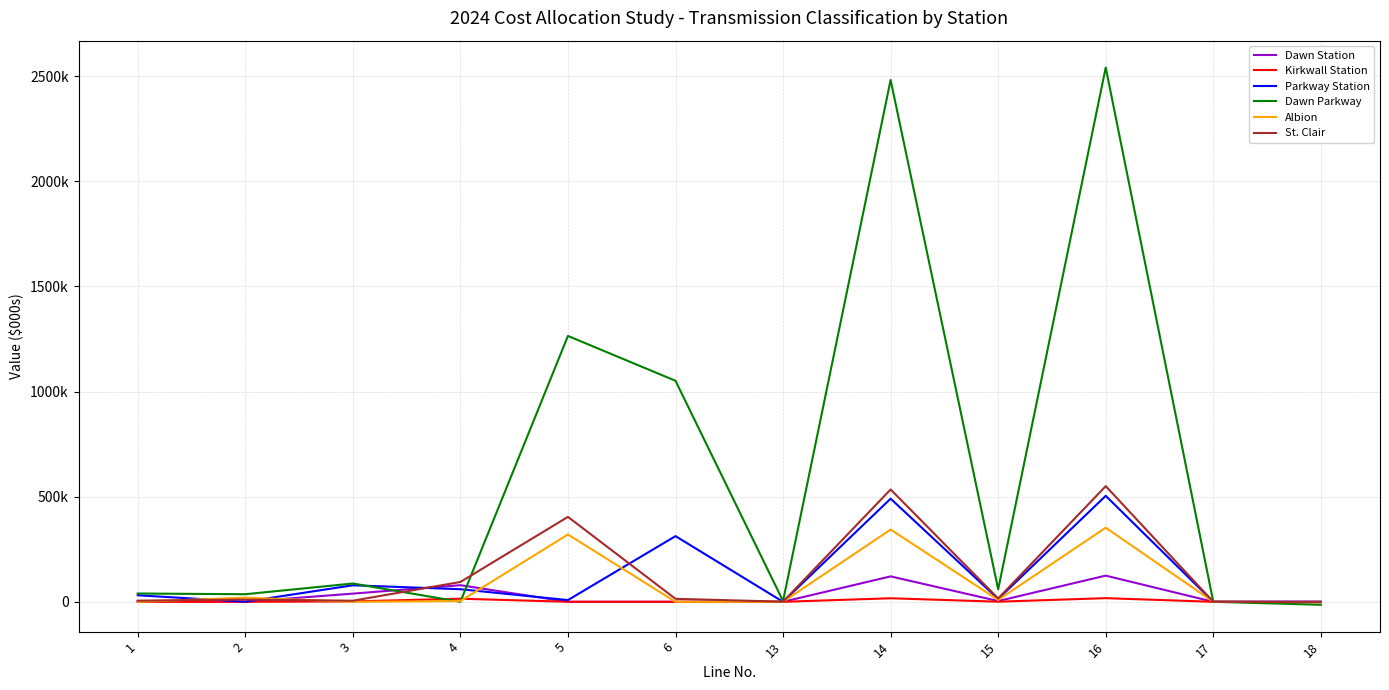

Which series has the largest total across all categories?

Dawn Parkway